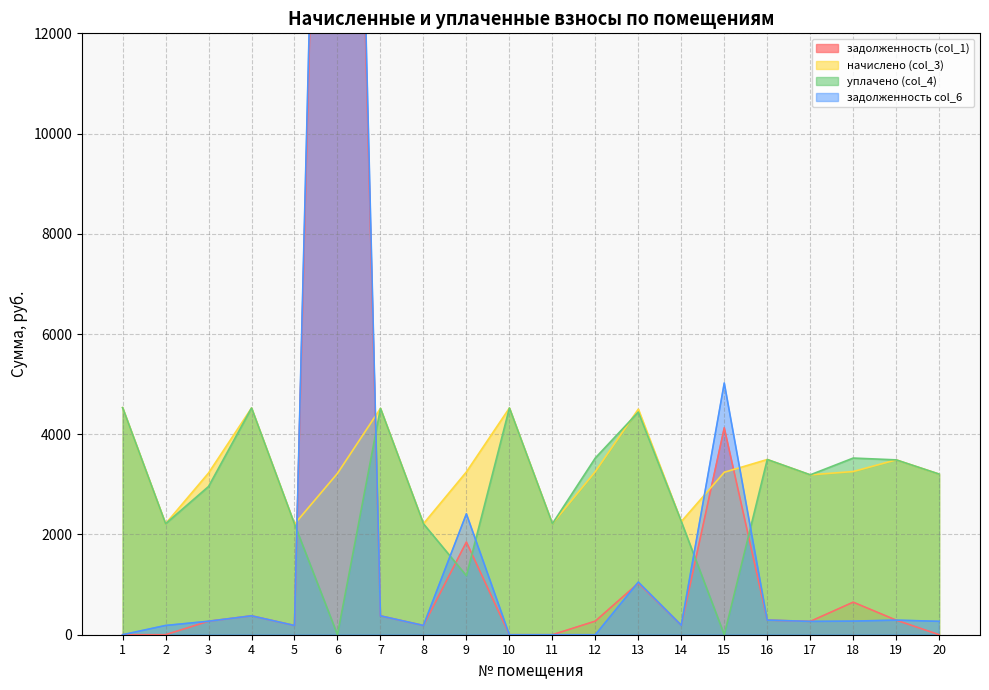

Reading left to right, extract all data points from this chart.

задолженность (col_1): 1=0.0	2=0.0	3=268.9	4=376.9	5=183.9	6=33580.8	7=376.3	8=184.5	9=1849.1	10=0.0	11=0.0	12=271.3	13=1028.7	14=188.2	15=4128.7	16=291.4	17=265.9	18=649.2	19=290.8	20=0.0
начислено (col_3): 1=4530.6	2=2214.4	3=3226.8	4=4523.4	5=2207.0	6=3219.5	7=4516.1	8=2214.4	9=3248.6	10=4523.4	11=2214.4	12=3256.0	13=4501.6	14=2258.0	15=3241.4	16=3496.3	17=3190.4	18=3256.0	19=3489.0	20=3205.0
уплачено (col_4): 1=4530.6	2=2214.4	3=2957.9	4=4523.4	5=2207.0	6=0.0	7=4516.1	8=2214.4	9=1177.5	10=4523.4	11=2214.4	12=3527.3	13=4443.1	14=2258.0	15=0.0	16=3496.3	17=3190.4	18=3525.1	19=3489.0	20=3205.0
задолженность col_6: 1=0.0	2=184.5	3=268.9	4=376.9	5=183.9	6=34967.5	7=376.3	8=184.5	9=2412.6	10=0.0	11=0.0	12=0.0	13=1049.8	14=188.2	15=5023.2	16=291.4	17=265.9	18=271.5	19=290.8	20=267.1